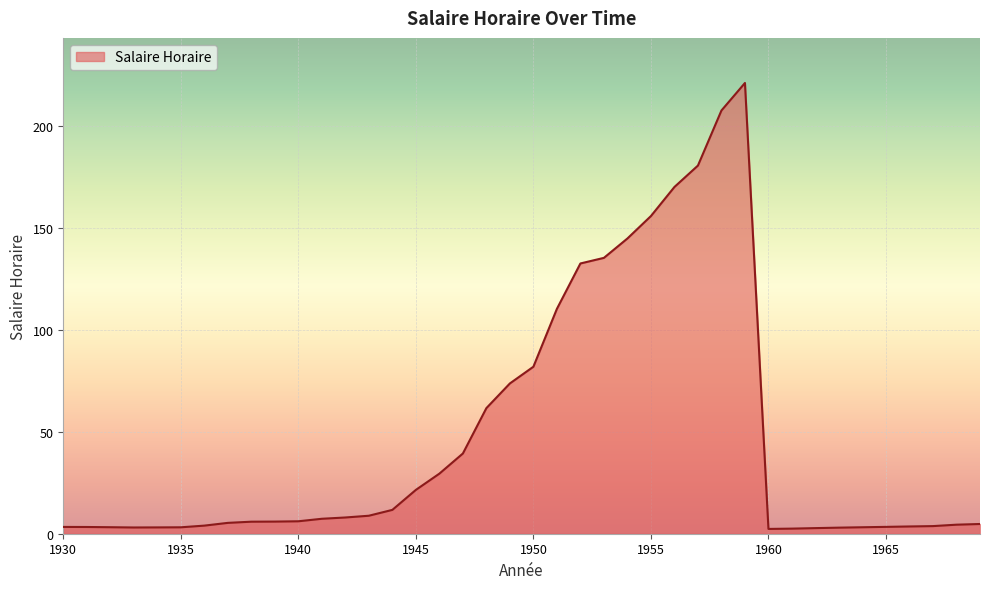

What is the maximum value shown in the chart?

221.0